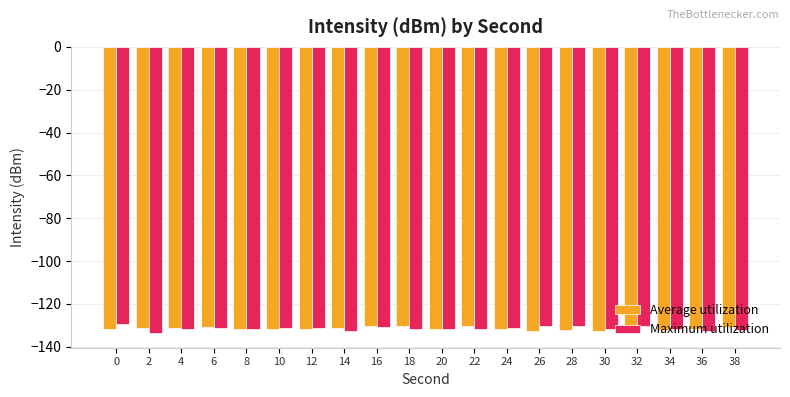

What is the value of the Average utilization bar at the 13th from the left?

-131.9